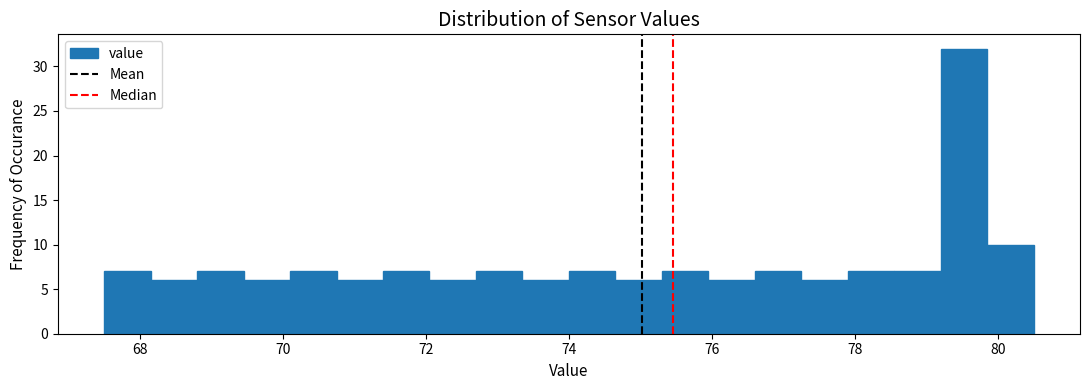

Read against the x-axis, roughly where is the centre of the tallest bar?

79.6